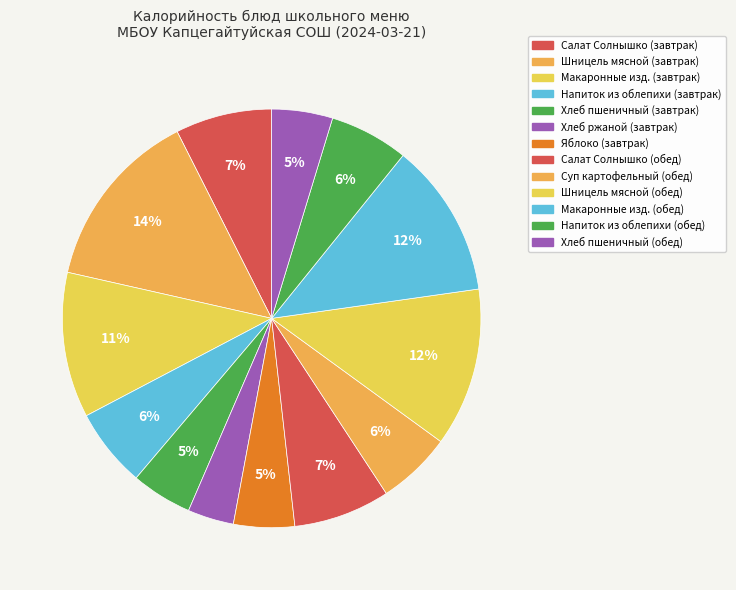

Rank the categories by value from lowest to highest.

Хлеб ржаной (завтрак), Хлеб пшеничный (завтрак), Яблоко (завтрак), Хлеб пшеничный (обед), Суп картофельный (обед), Напиток из облепихи (завтрак), Напиток из облепихи (обед), Салат Солнышко (завтрак), Салат Солнышко (обед), Макаронные изд. (завтрак), Макаронные изд. (обед), Шницель мясной (обед), Шницель мясной (завтрак)